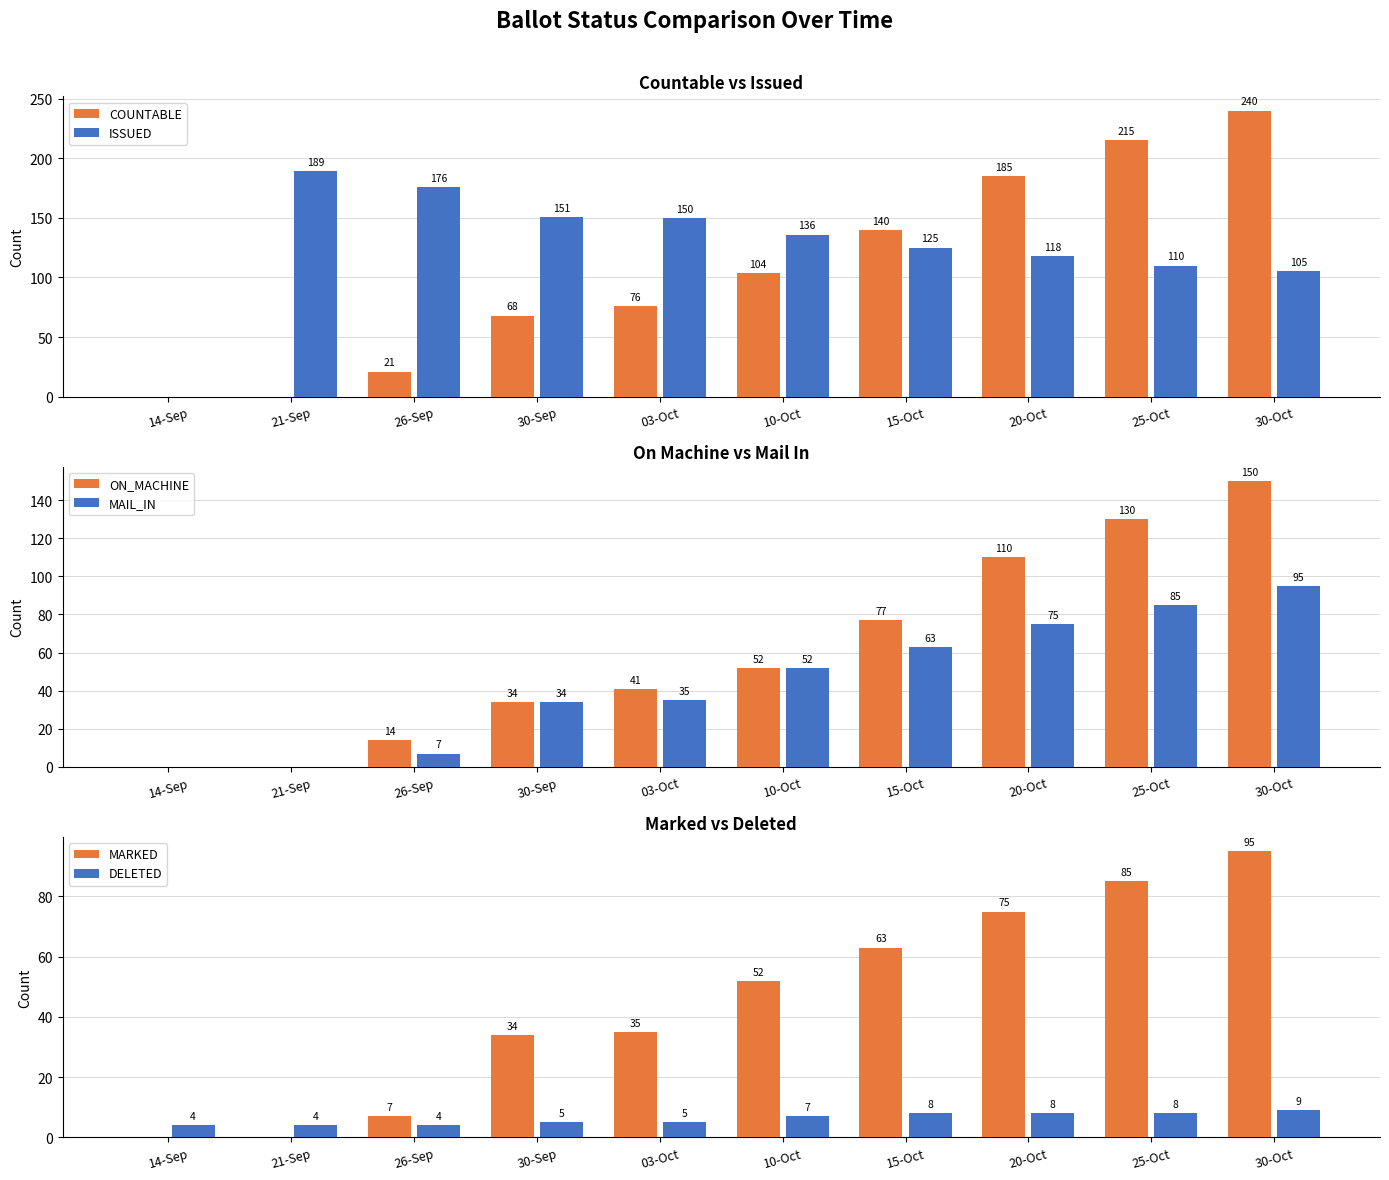

Reading left to right, transcribe all the data shown in this chart.

COUNTABLE: 14-Sep=0	21-Sep=0	26-Sep=21	30-Sep=68	03-Oct=76	10-Oct=104	15-Oct=140	20-Oct=185	25-Oct=215	30-Oct=240
ISSUED: 14-Sep=0	21-Sep=189	26-Sep=176	30-Sep=151	03-Oct=150	10-Oct=136	15-Oct=125	20-Oct=118	25-Oct=110	30-Oct=105
ON_MACHINE: 14-Sep=0	21-Sep=0	26-Sep=14	30-Sep=34	03-Oct=41	10-Oct=52	15-Oct=77	20-Oct=110	25-Oct=130	30-Oct=150
MAIL_IN: 14-Sep=0	21-Sep=0	26-Sep=7	30-Sep=34	03-Oct=35	10-Oct=52	15-Oct=63	20-Oct=75	25-Oct=85	30-Oct=95
MARKED: 14-Sep=0	21-Sep=0	26-Sep=7	30-Sep=34	03-Oct=35	10-Oct=52	15-Oct=63	20-Oct=75	25-Oct=85	30-Oct=95
DELETED: 14-Sep=4	21-Sep=4	26-Sep=4	30-Sep=5	03-Oct=5	10-Oct=7	15-Oct=8	20-Oct=8	25-Oct=8	30-Oct=9